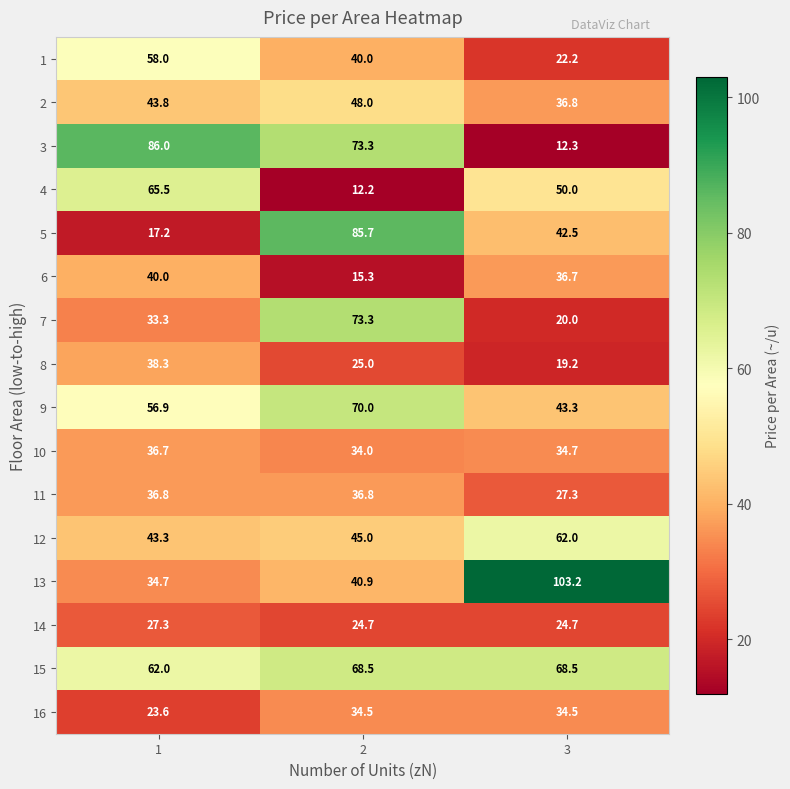

At 1, list the series in order from largest to smallest.

3, 4, 15, 1, 9, 2, 12, 6, 8, 11, 10, 13, 7, 14, 16, 5